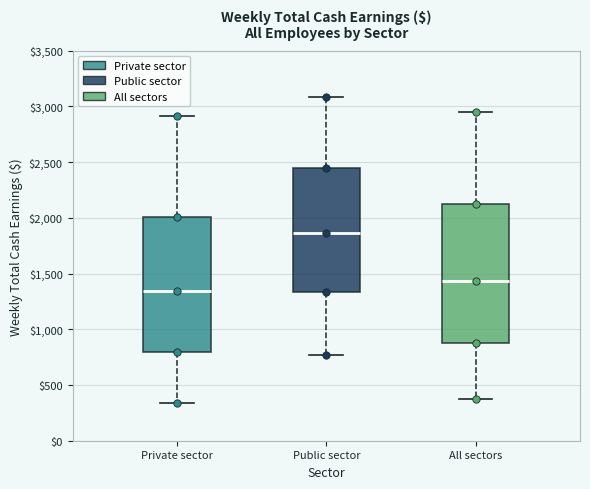

Which box has the lowest median line?

Private sector